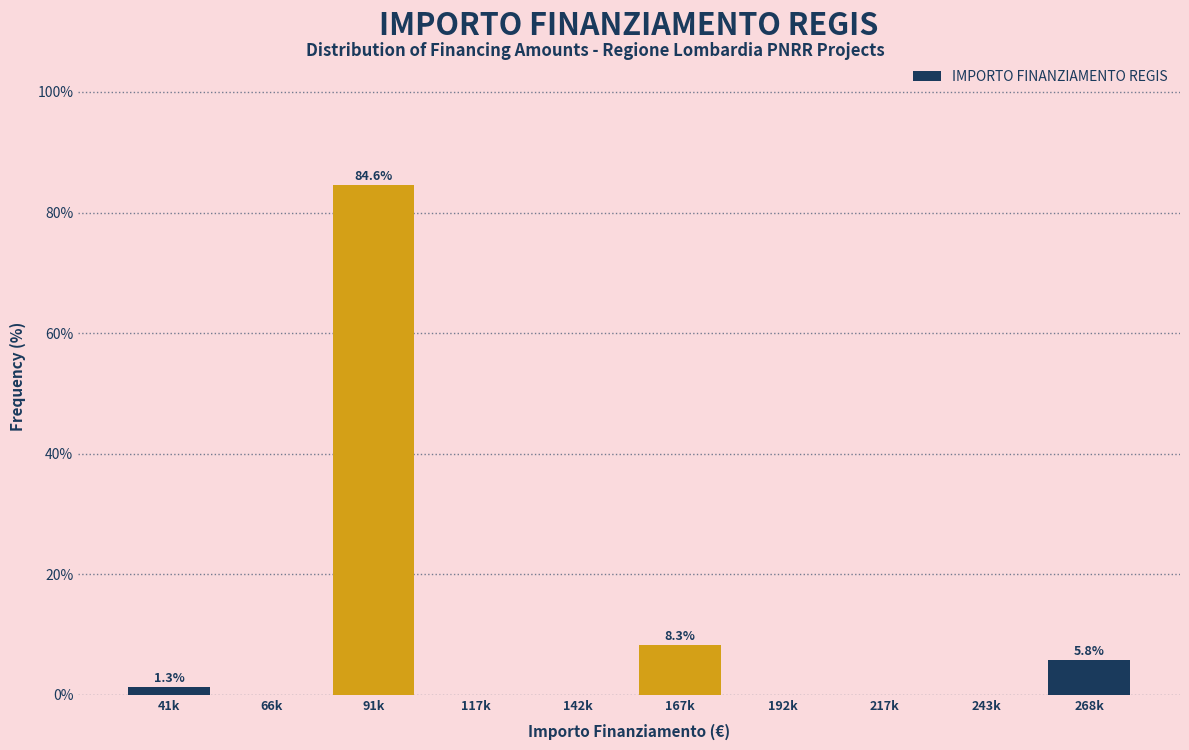

Reading left to right, extract all data points from this chart.

41k=1.3	66k=0.0	91k=84.6	117k=0.0	142k=0.0	167k=8.3	192k=0.0	217k=0.0	243k=0.0	268k=5.8